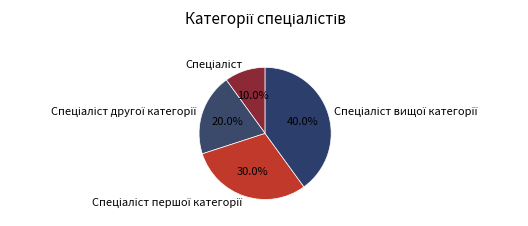

Is there a majority slice in this chart?

No